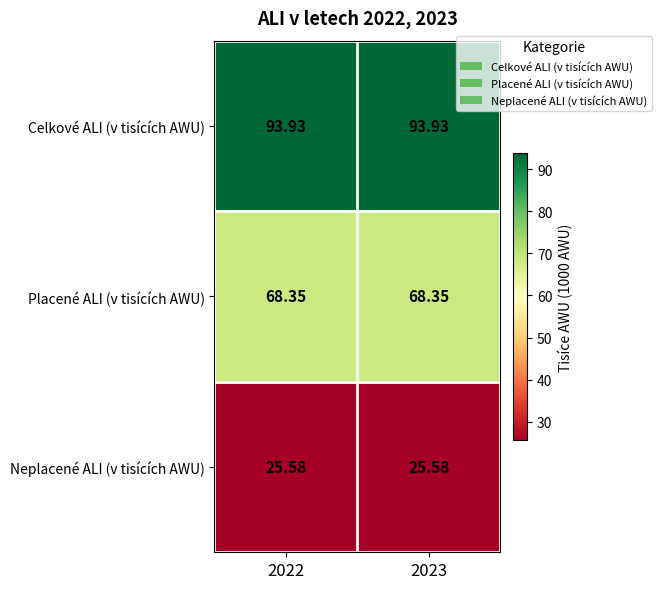

At 2023, list the series in order from largest to smallest.

Celkové ALI (v tisících AWU), Placené ALI (v tisících AWU), Neplacené ALI (v tisících AWU)